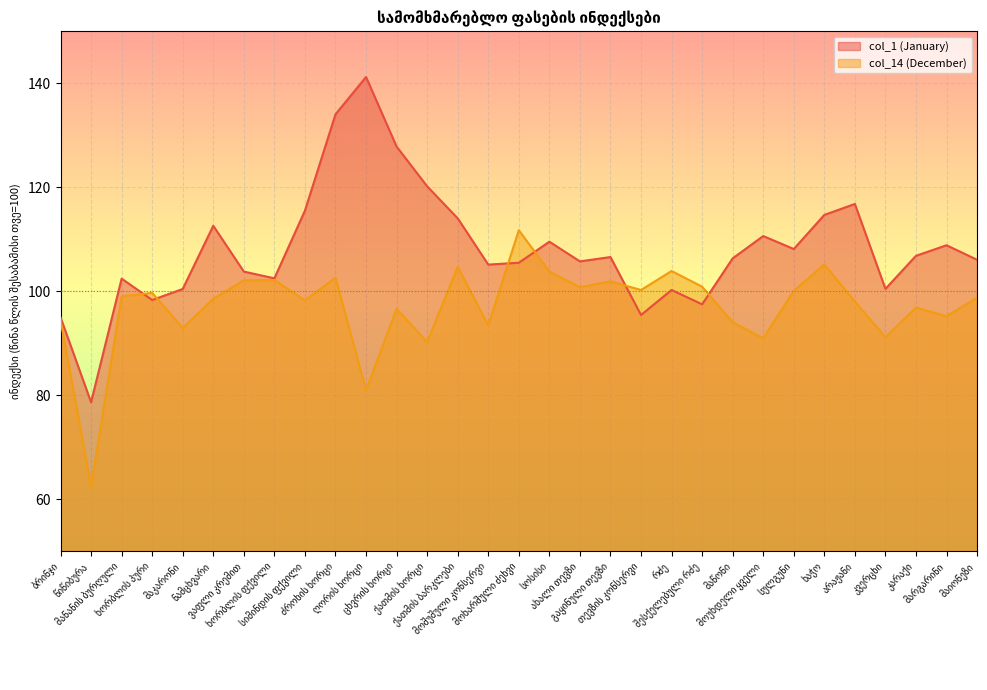

The value of col_14 (December) at მოუხდელი ყველი is 91.0. True or false?

True